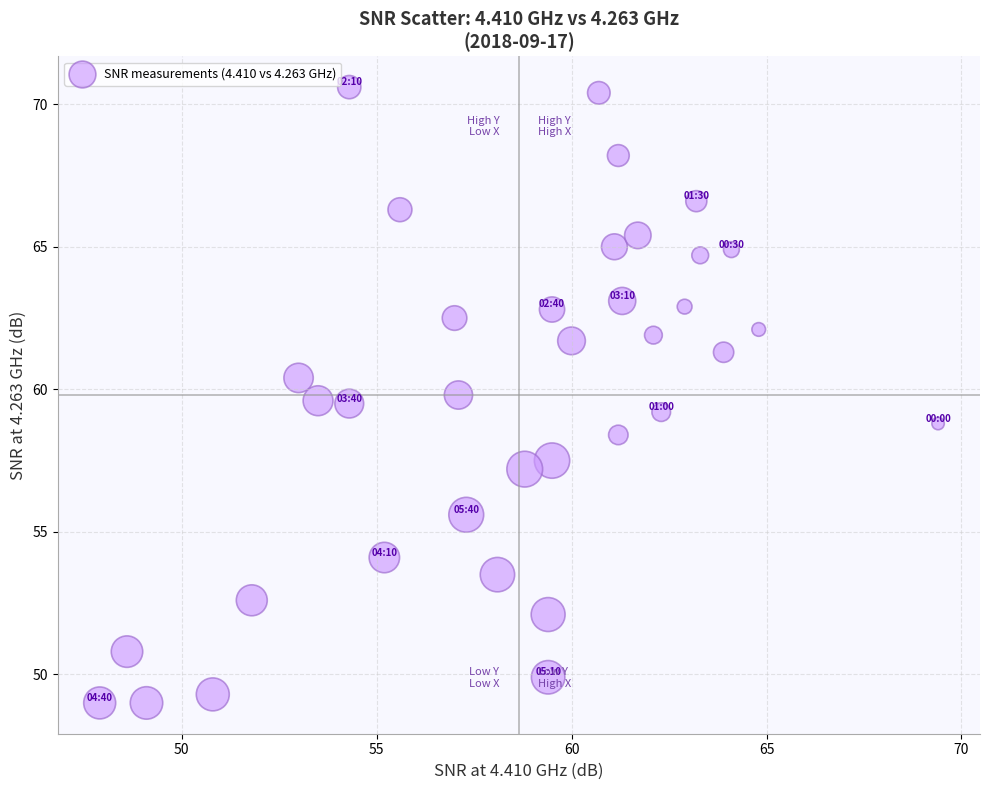

What is the range of Y values (max minus min)?

21.6